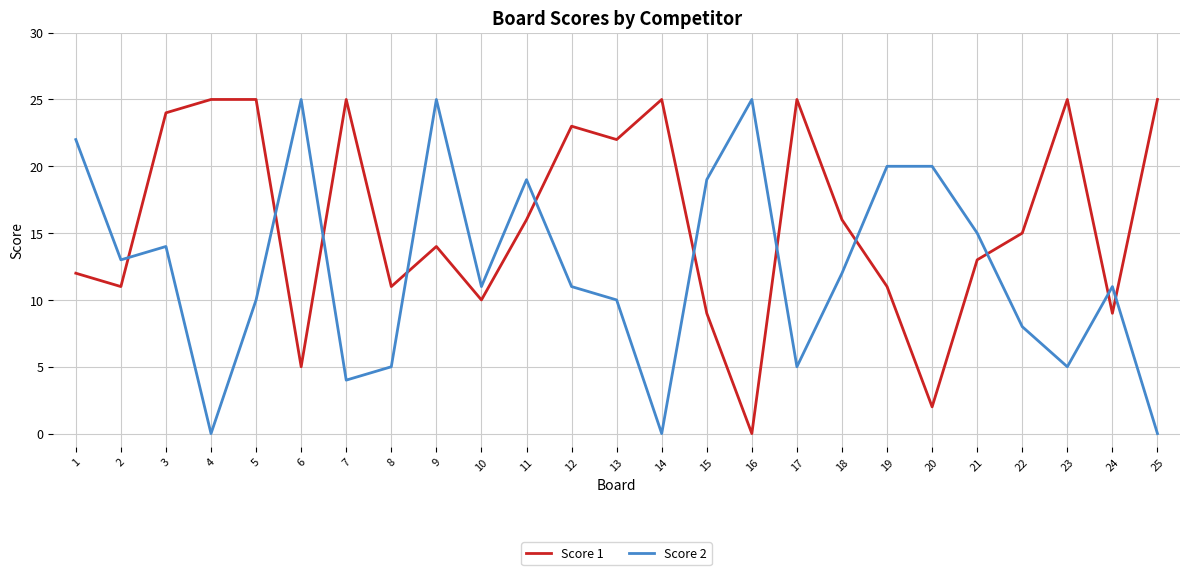

What is the difference between the second highest and second lowest values in the Score 2 series?

25